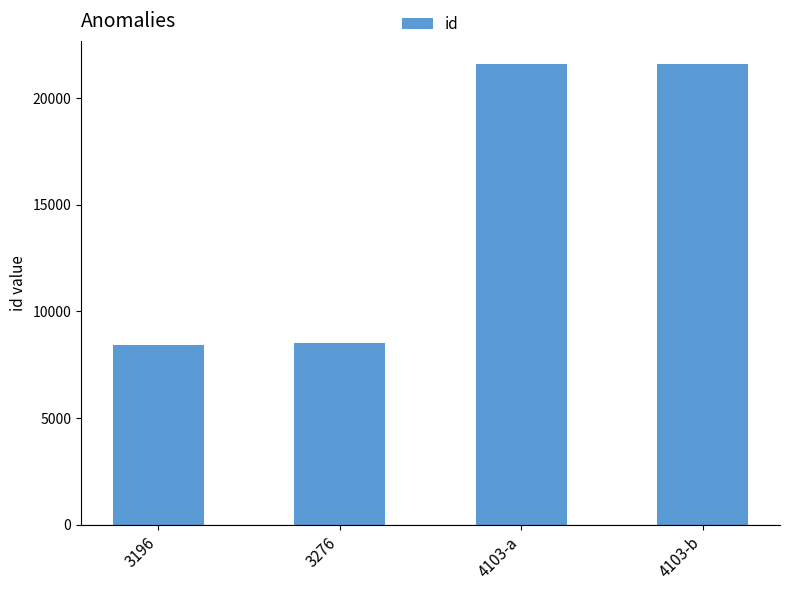

What is the difference between the values at 3196 and 4103-a?

13175